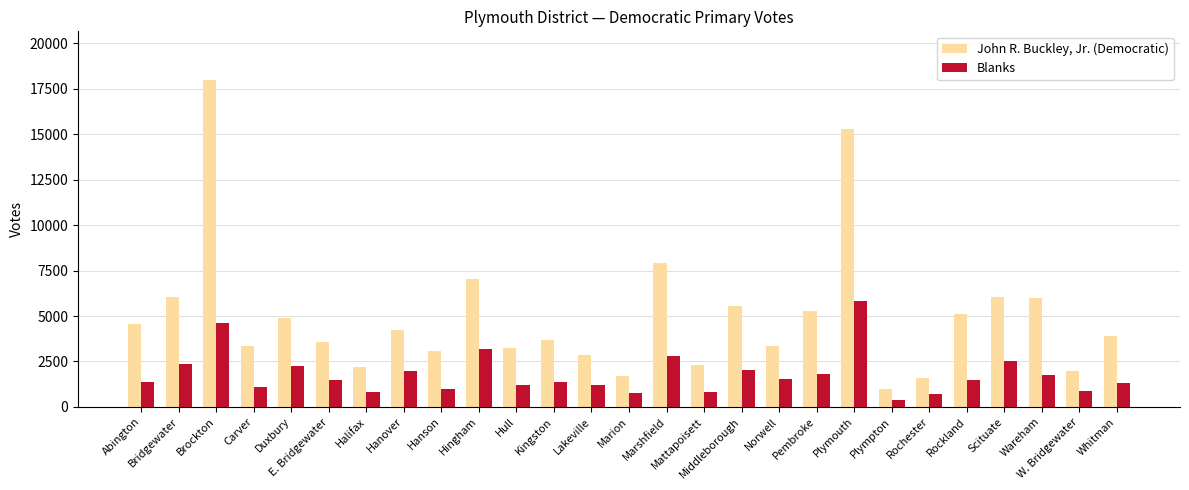

Is it true that Blanks equals 2378 at Bridgewater?

True